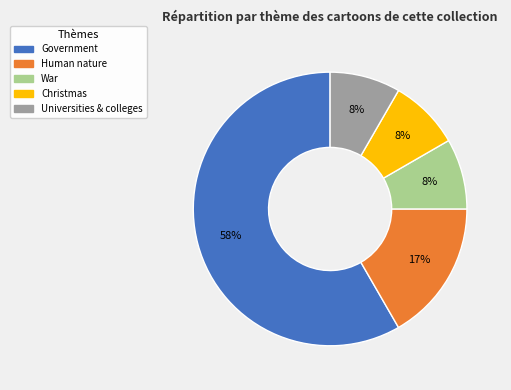

What percentage is the Christmas slice, to the nearest percent?

8%